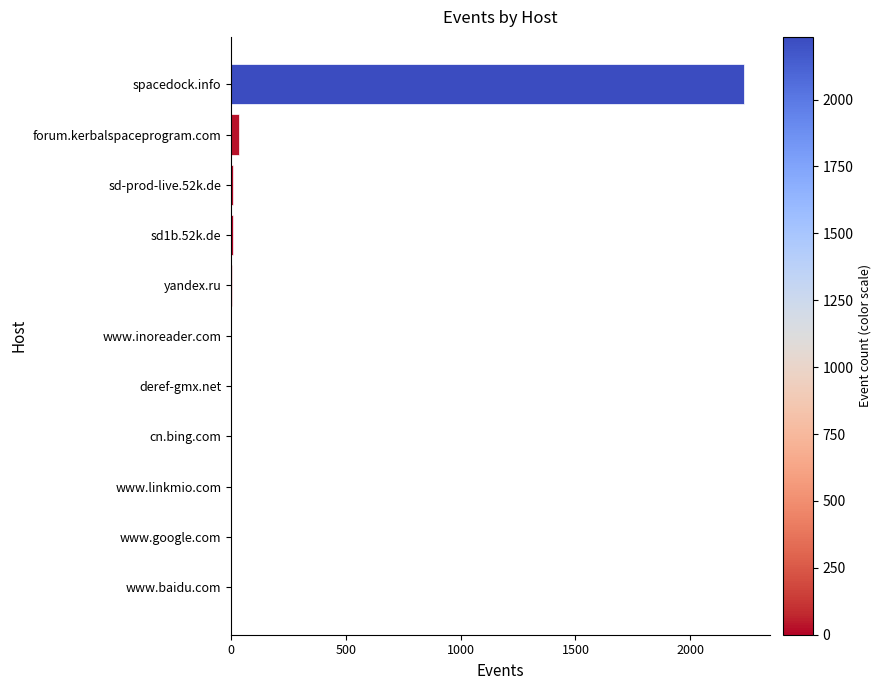

At which category does the chart reach its peak across all series?

spacedock.info